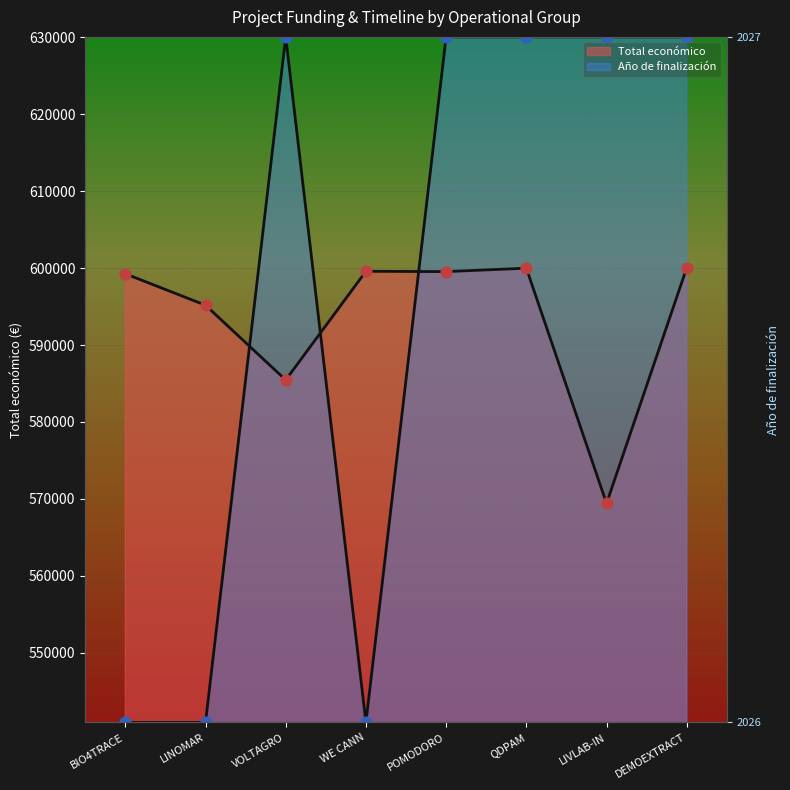

Is the value of Año de finalización at BIO4TRACE greater than the value of Total económico at WE CANN?

No